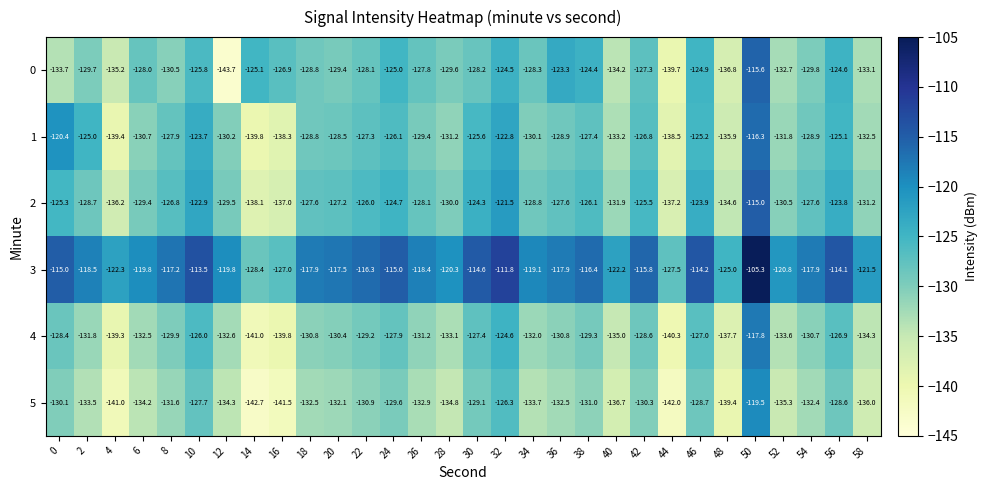

Rank the categories by 0 value from highest to lowest.

50, 36, 38, 32, 56, 46, 24, 14, 10, 16, 42, 26, 6, 22, 30, 34, 18, 20, 28, 2, 54, 8, 52, 58, 0, 40, 4, 48, 44, 12